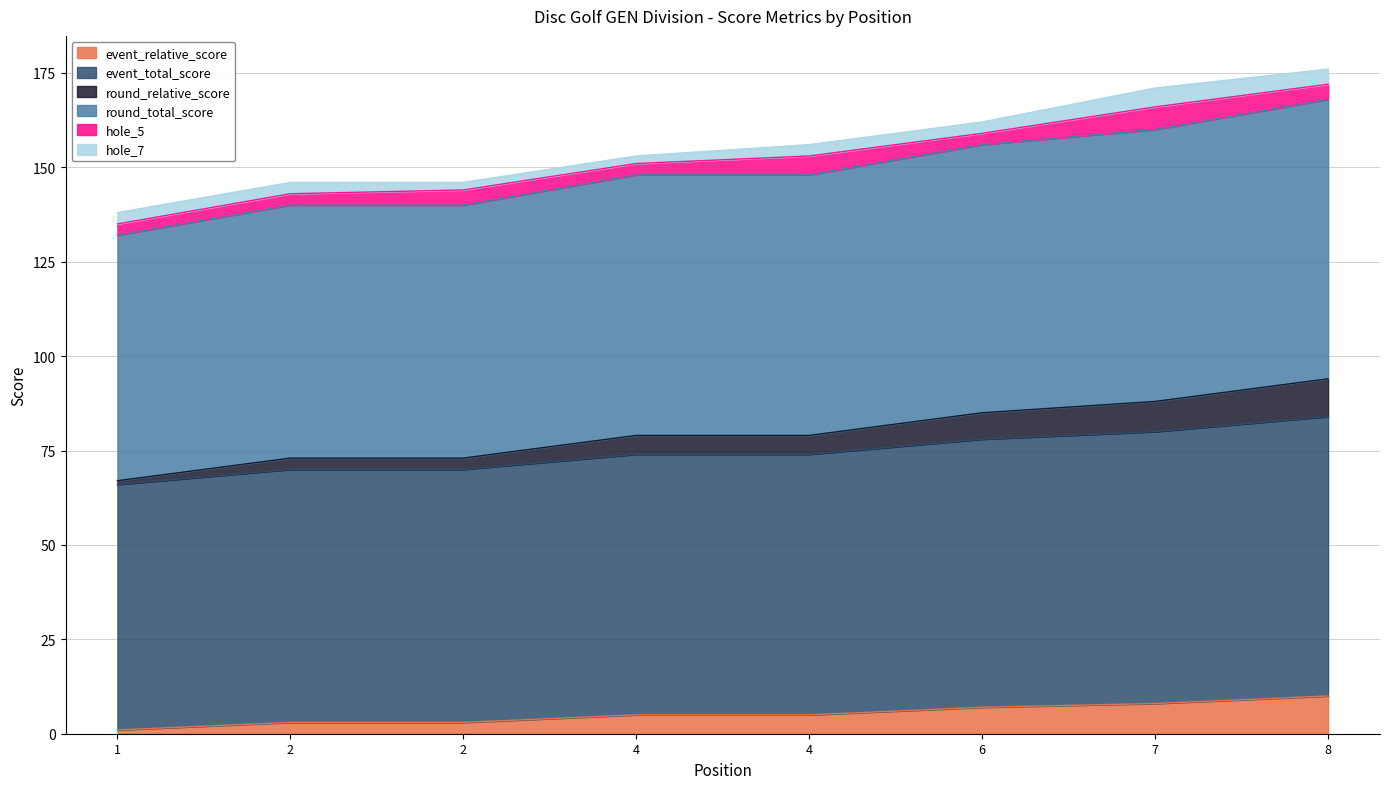

At which category does the chart reach its peak across all series?

8